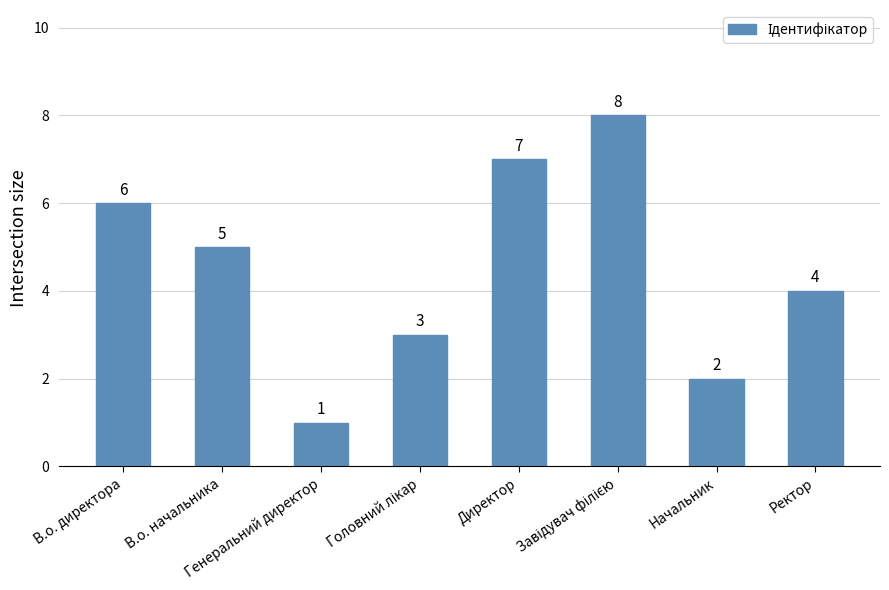

What is the change in value from Генеральний директор to Ректор?

+3